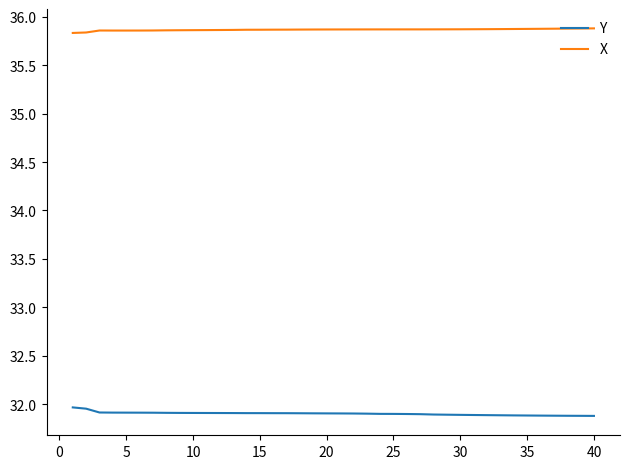

List the series in order of their overall mean, highest first.

X, Y